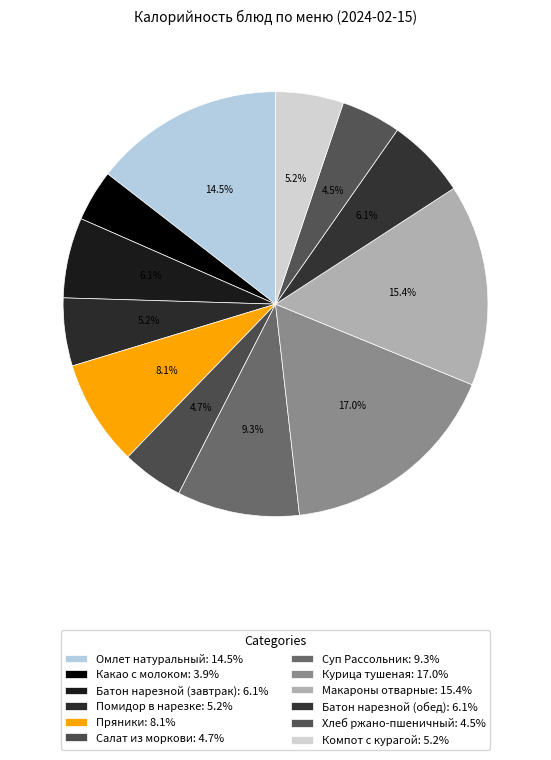

Rank the categories by value from highest to lowest.

Курица тушеная, Макароны отварные, Омлет натуральный, Суп Рассольник, Пряники, Батон нарезной (завтрак), Батон нарезной (обед), Помидор в нарезке, Компот с курагой, Салат из моркови, Хлеб ржано-пшеничный, Какао с молоком